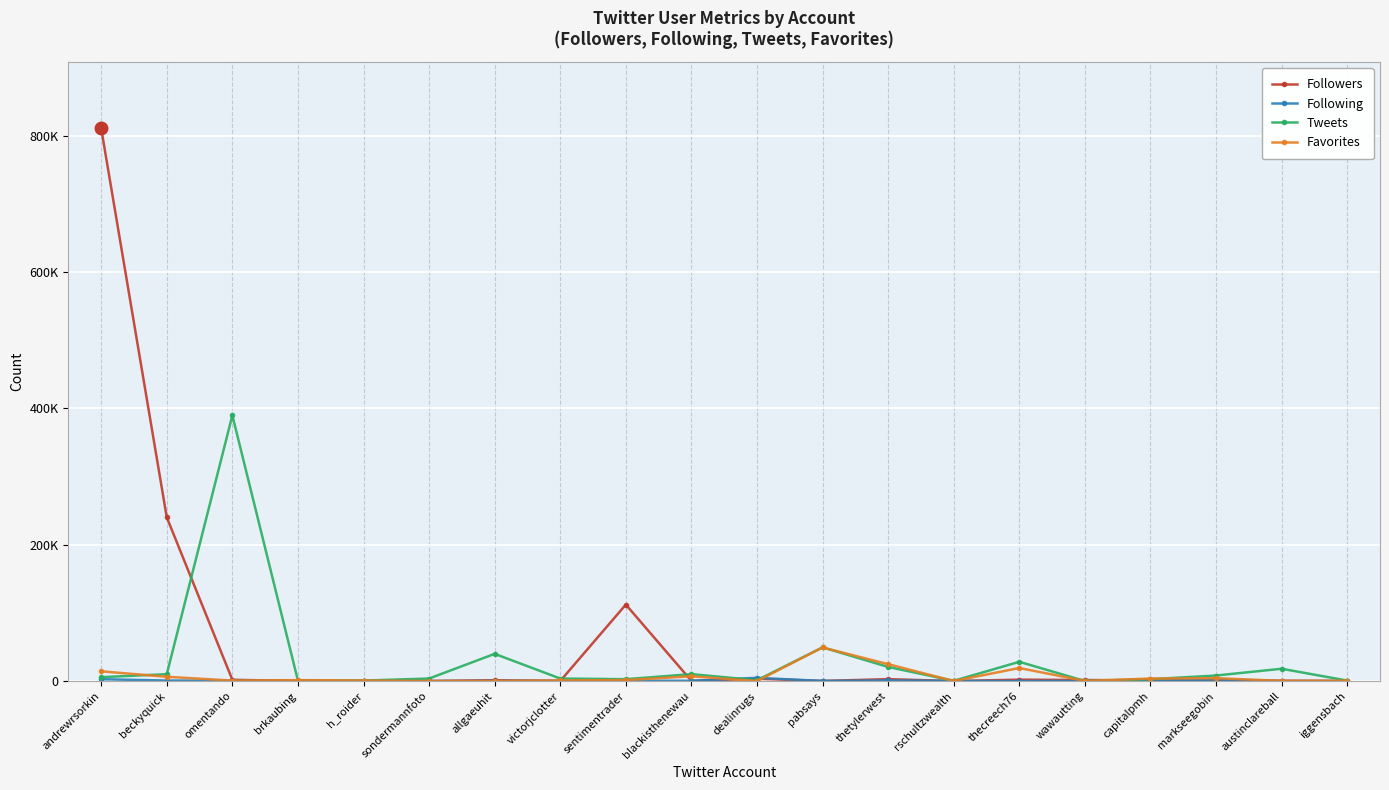

Does the chart have visible grid lines?

Yes